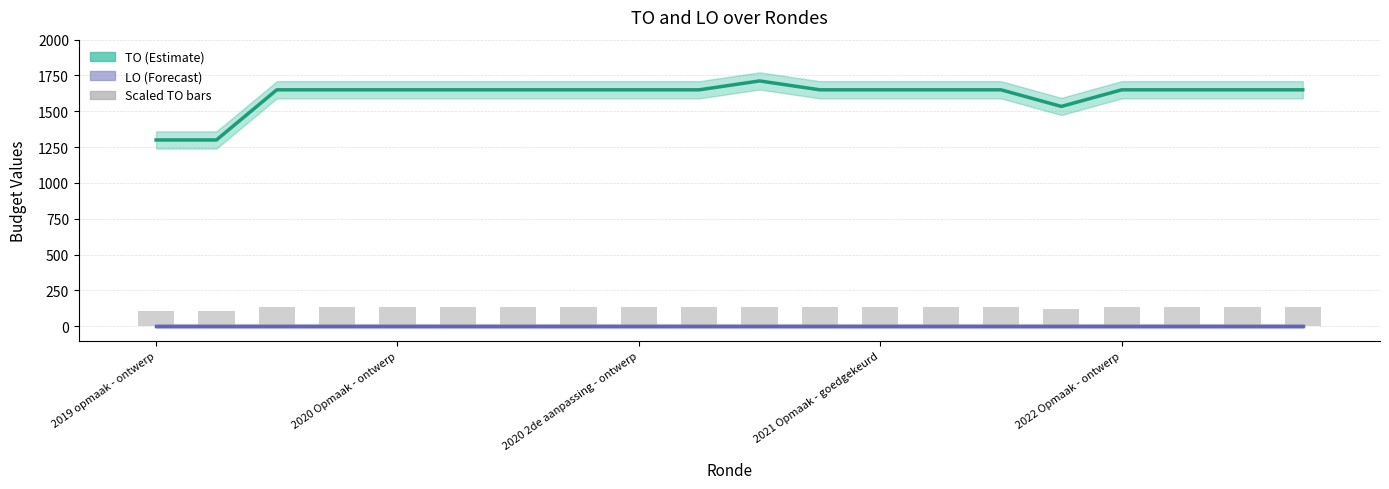

How many groups of bars are there?

20